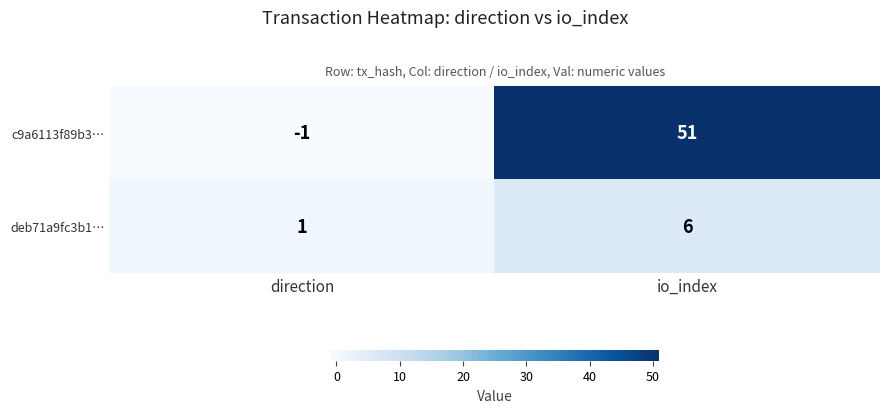

Rank the series by their maximum value, from lowest to highest.

deb71a9fc3b1…, c9a6113f89b3…